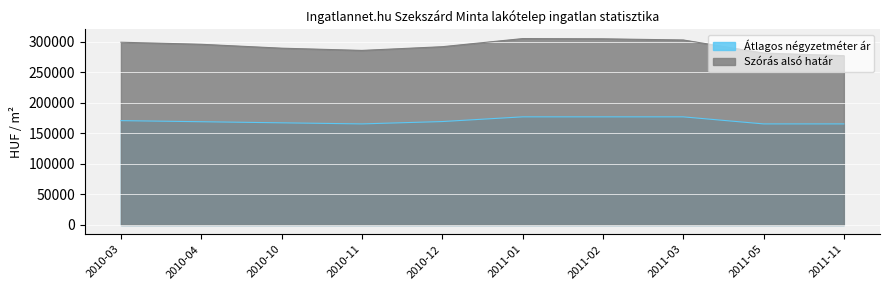

How many lines are shown in the chart?

2